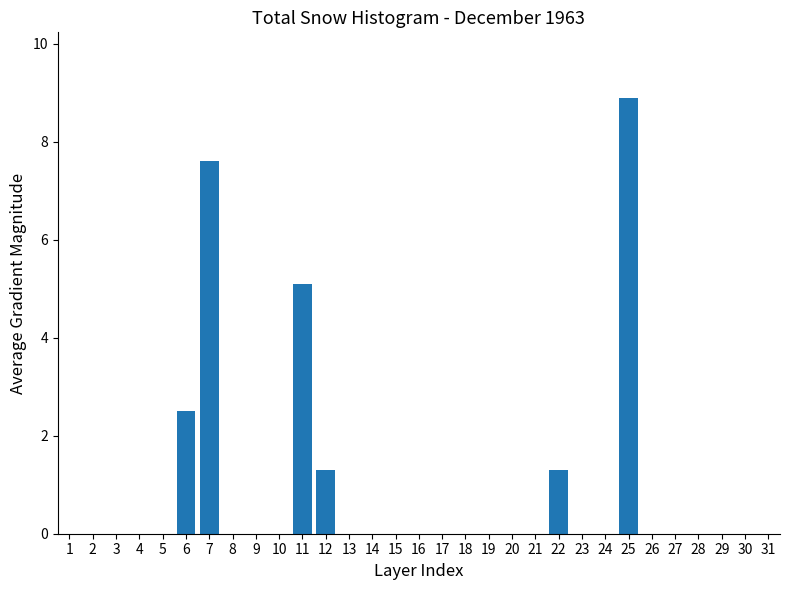

Between 23 and 12, which is larger?

12